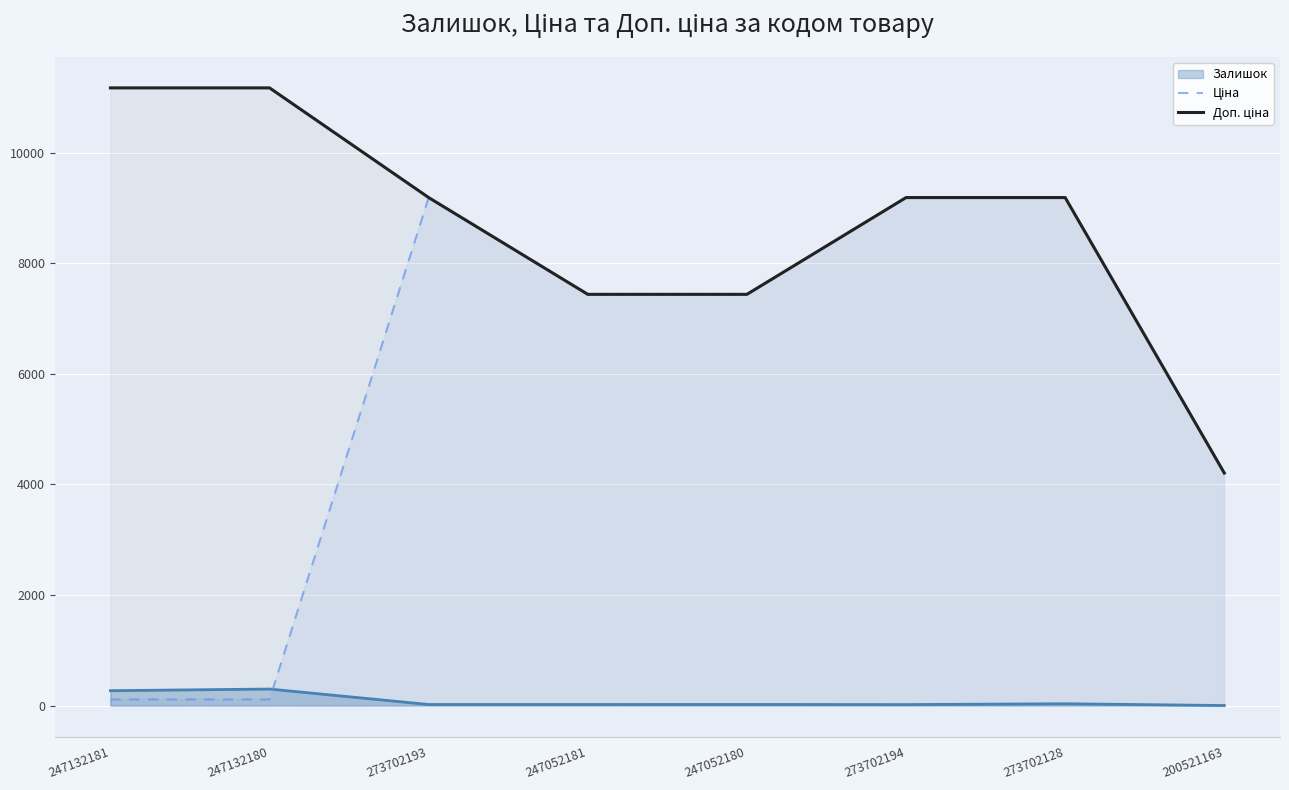

At which label is Доп. ціна closest to 7687?

247052181